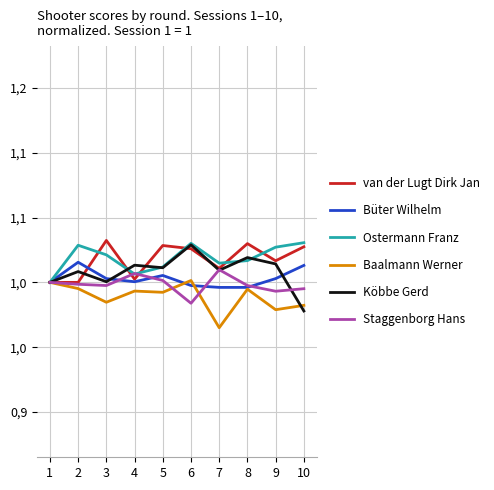

Which series has the largest range (max minus min)?

Köbbe Gerd